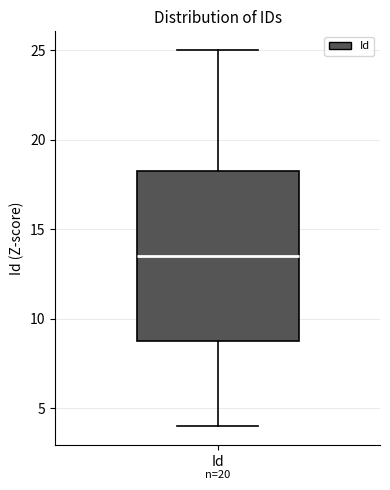

Where is the upper edge of the box for Id on the y-axis? The values are not printed on the chart, so give them approximately, as read against the axis.

18.5